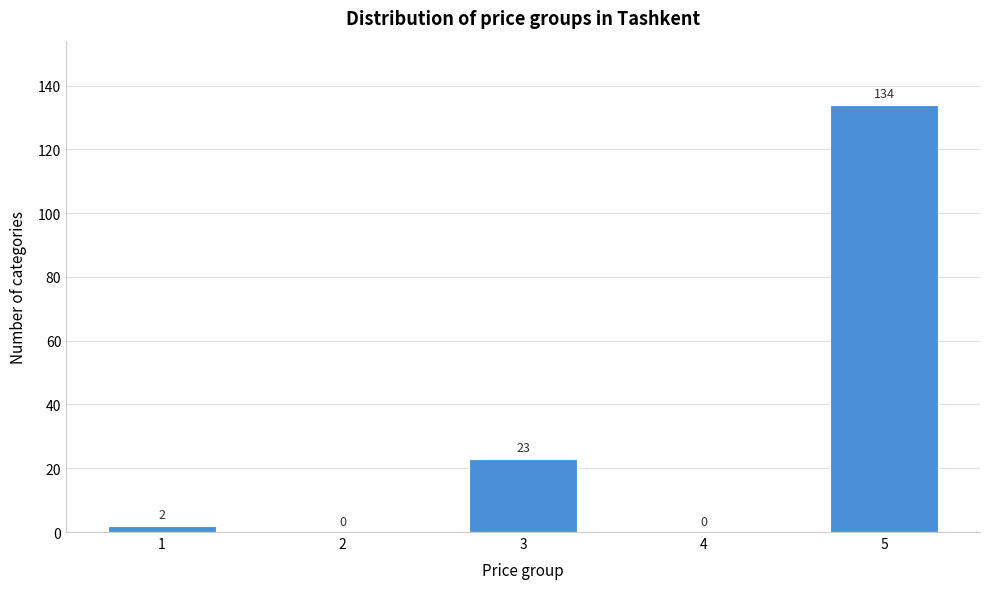

Reading left to right, list all the values displayed in this chart.

1=2	2=0	3=23	4=0	5=134